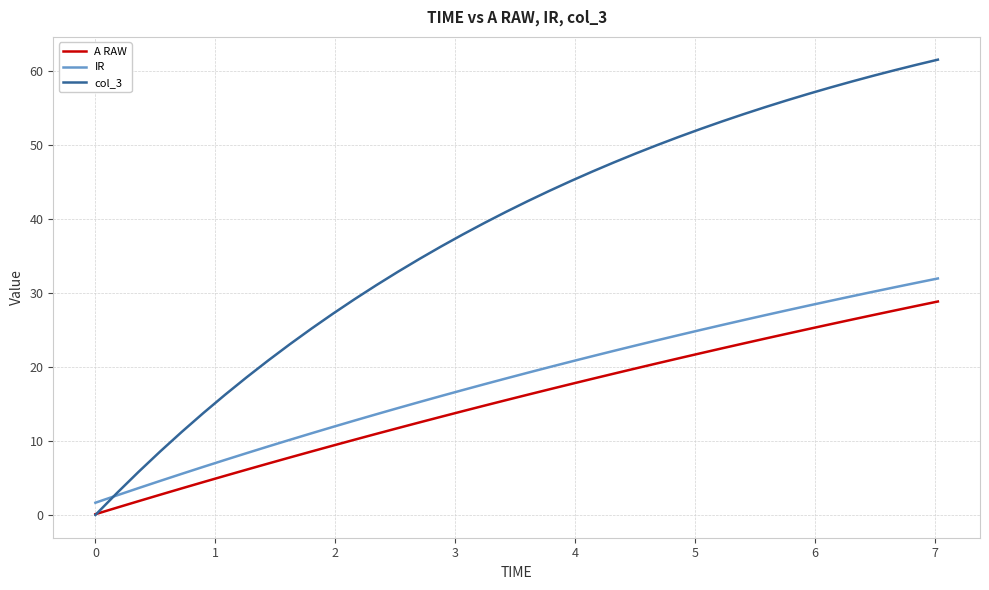

True or false: A RAW and IR cross at least once.

False